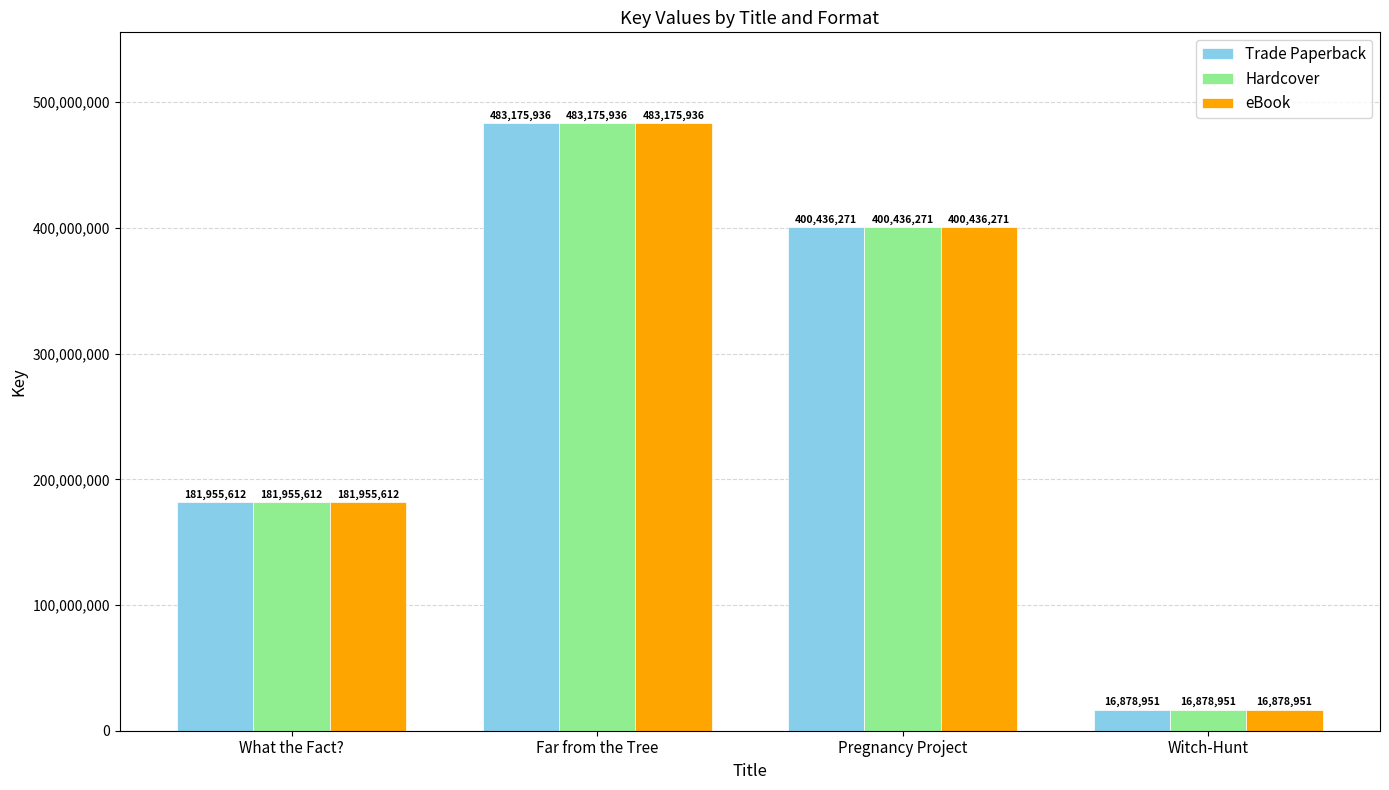

The Hardcover series shows 181955612 at What the Fact?. True or false?

True